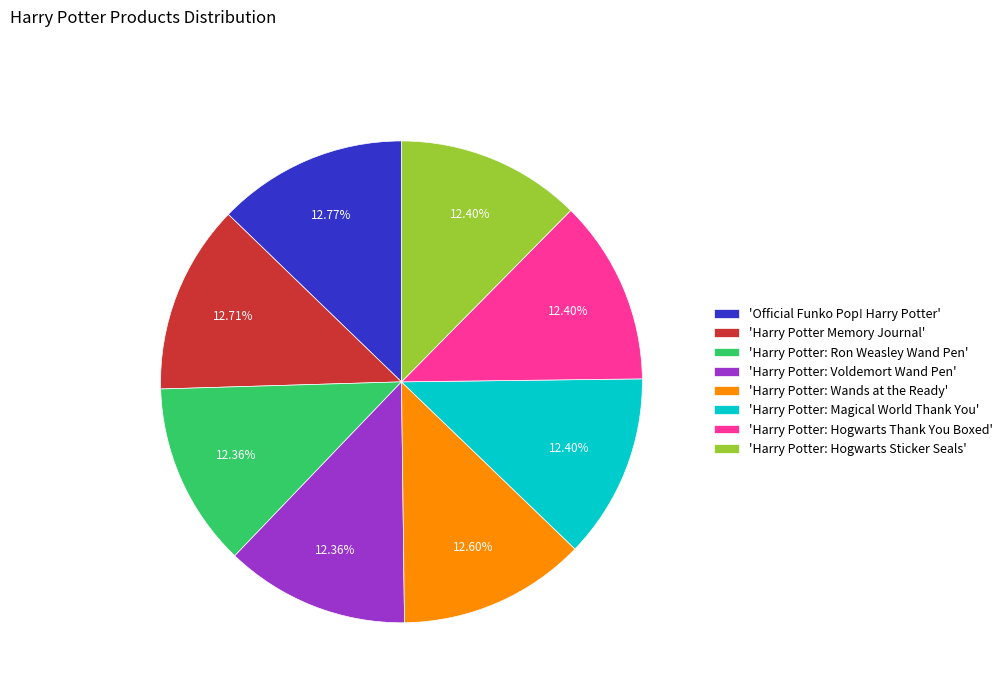

Does 'Harry Potter: Wands at the Ready' represent more than half of the total?

No